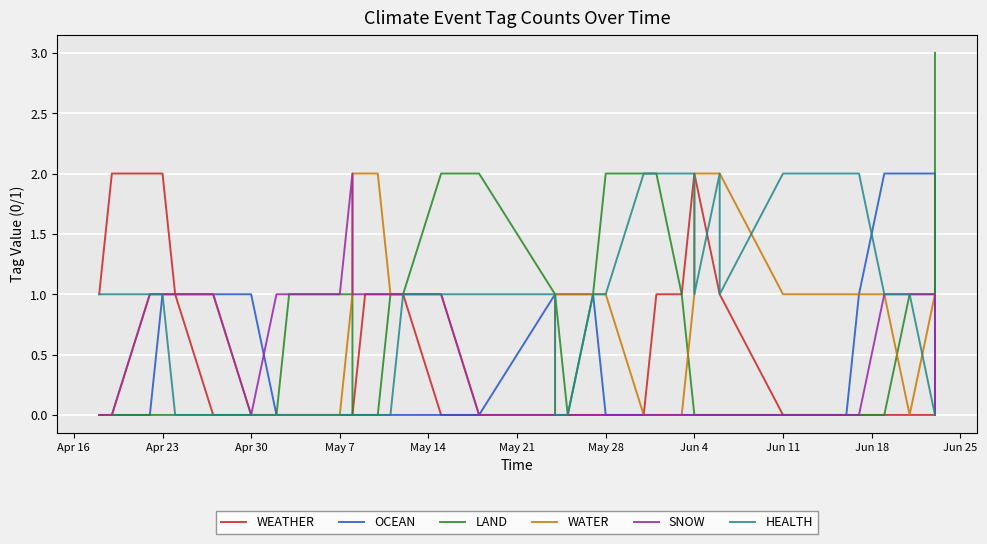

What is the sum of all LAND values?

27